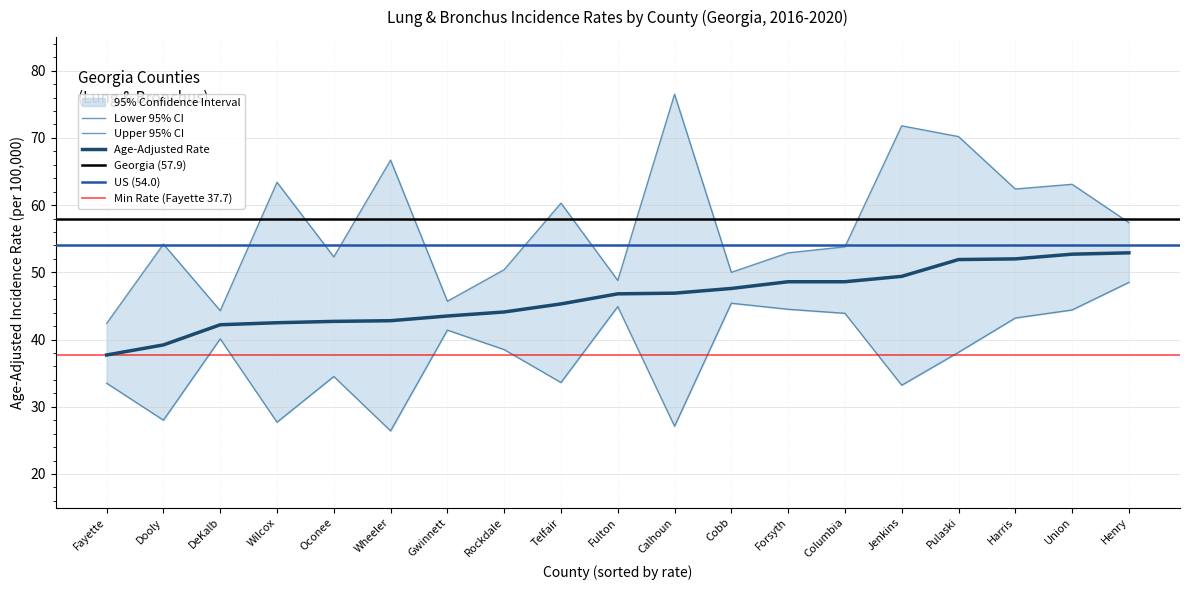

What is the minimum value shown in the chart?

26.4